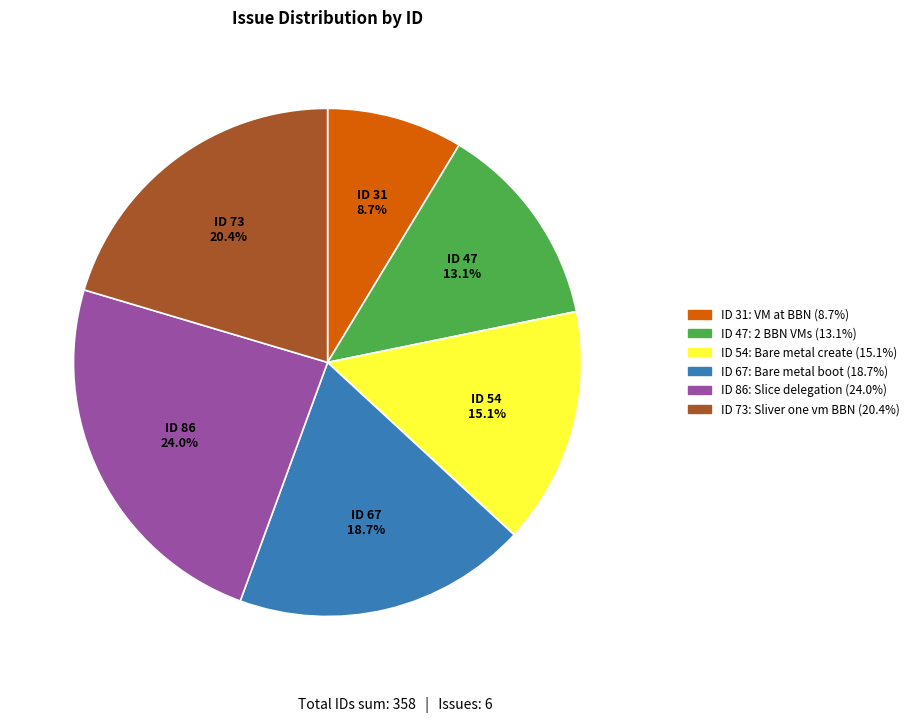

Is there a majority slice in this chart?

No